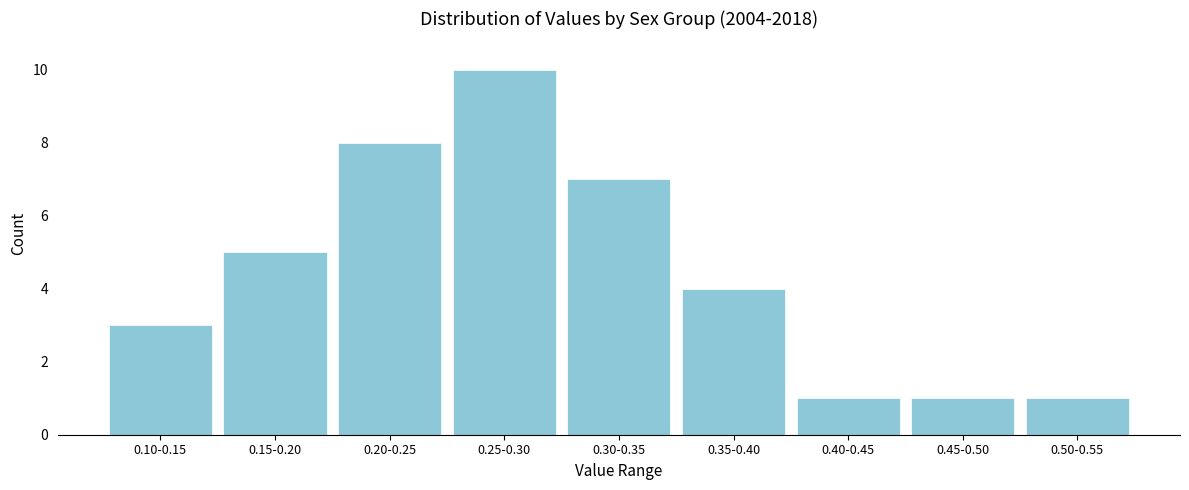

Reading right to left, extract all data points from this chart.

0.50-0.55=1	0.45-0.50=1	0.40-0.45=1	0.35-0.40=4	0.30-0.35=7	0.25-0.30=10	0.20-0.25=8	0.15-0.20=5	0.10-0.15=3